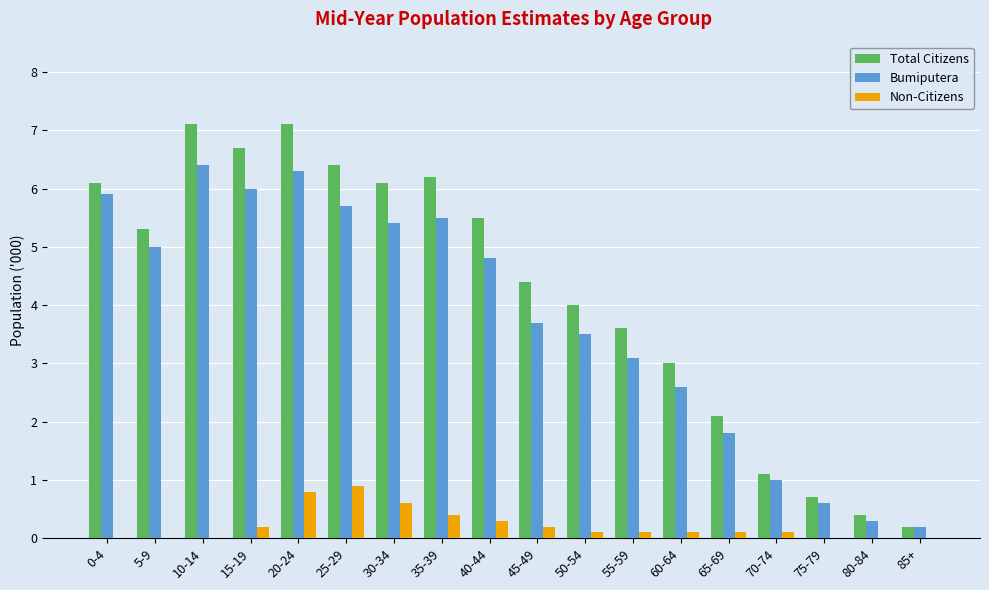

What is the total value across all series at 10-14?

13.5